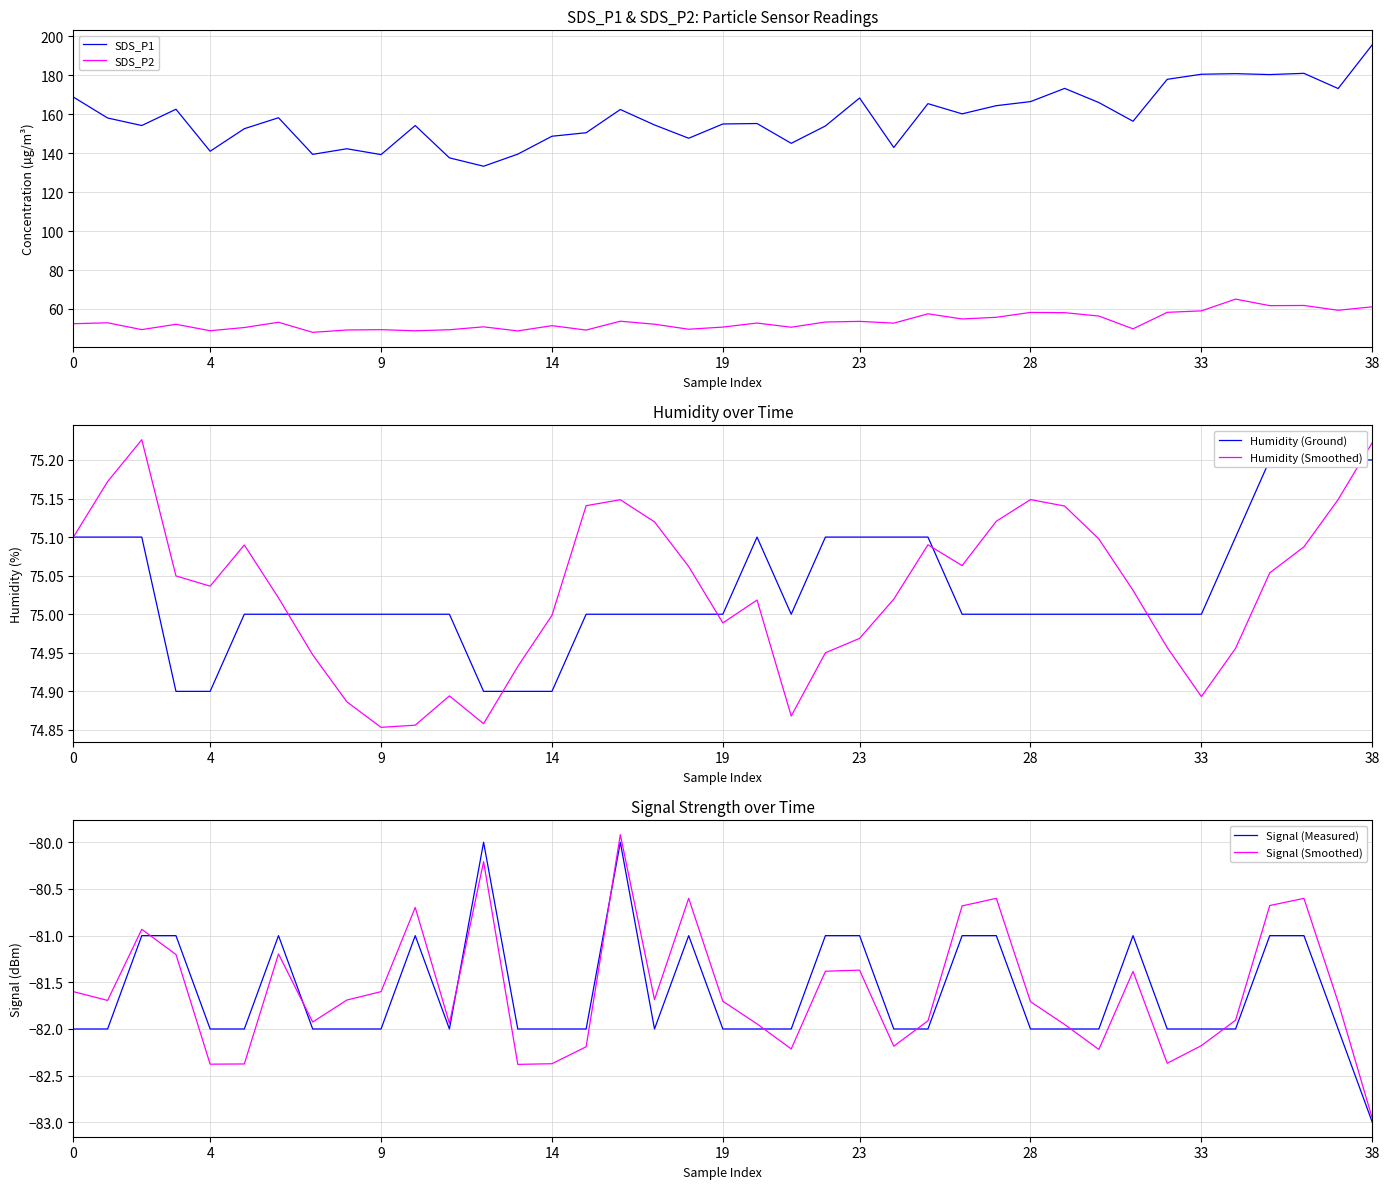

Is it true that SDS_P1 equals 150.5 at 15?

True